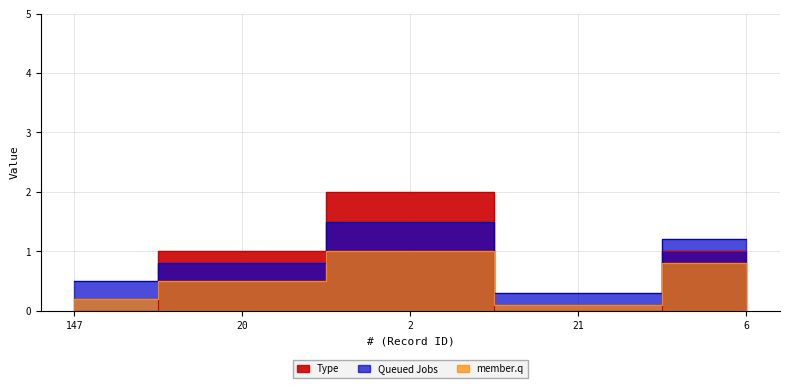

Rank the categories by value from lowest to highest.

147, 21, 20, 6, 2